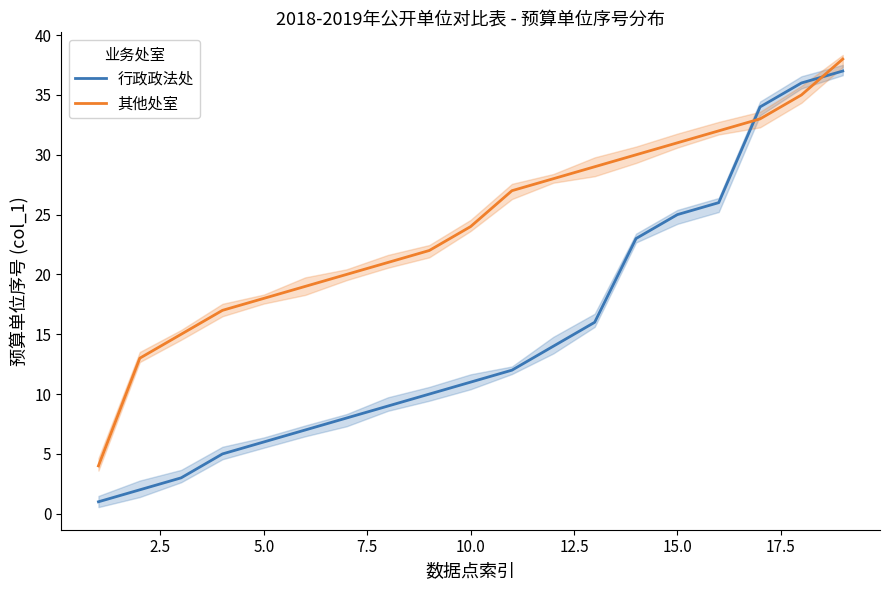

True or false: 行政政法处 has a value of 6 at 5.0.

True